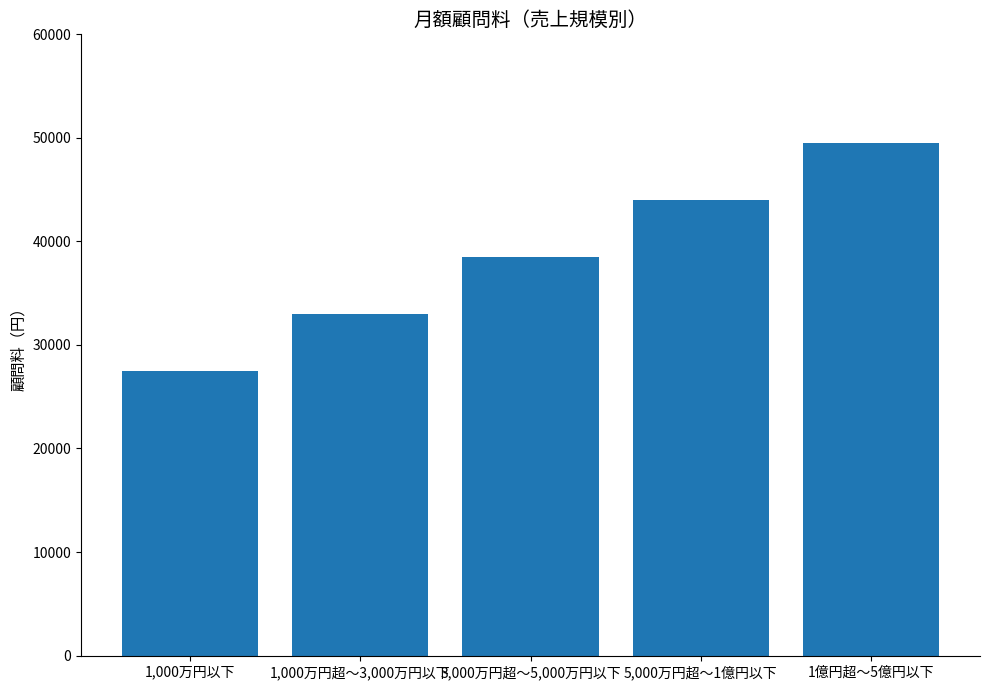

The value at 3,000万円超～5,000万円以下 is 51100. True or false?

False